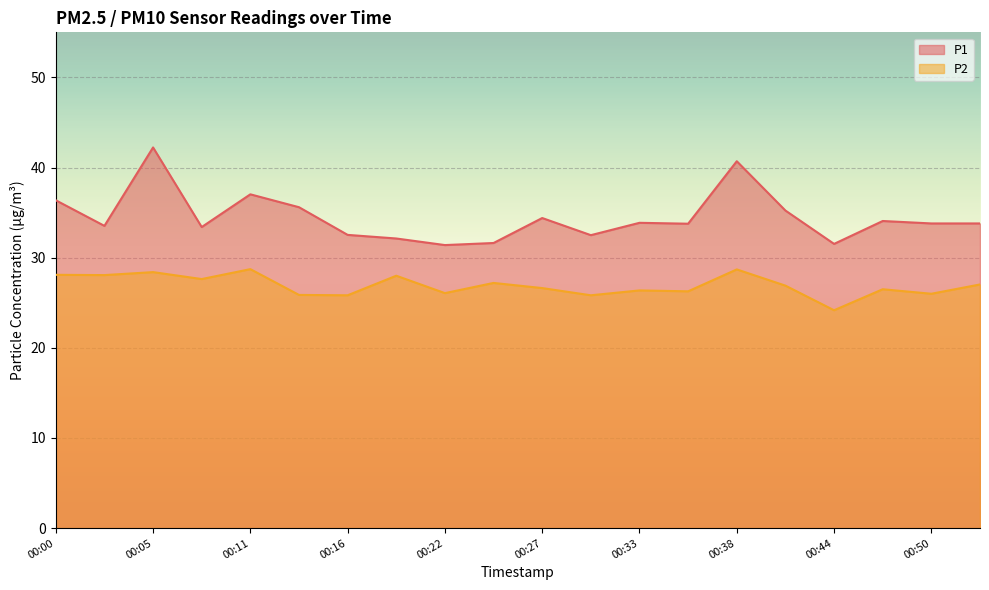

How many values in the P2 series are below 26?

4